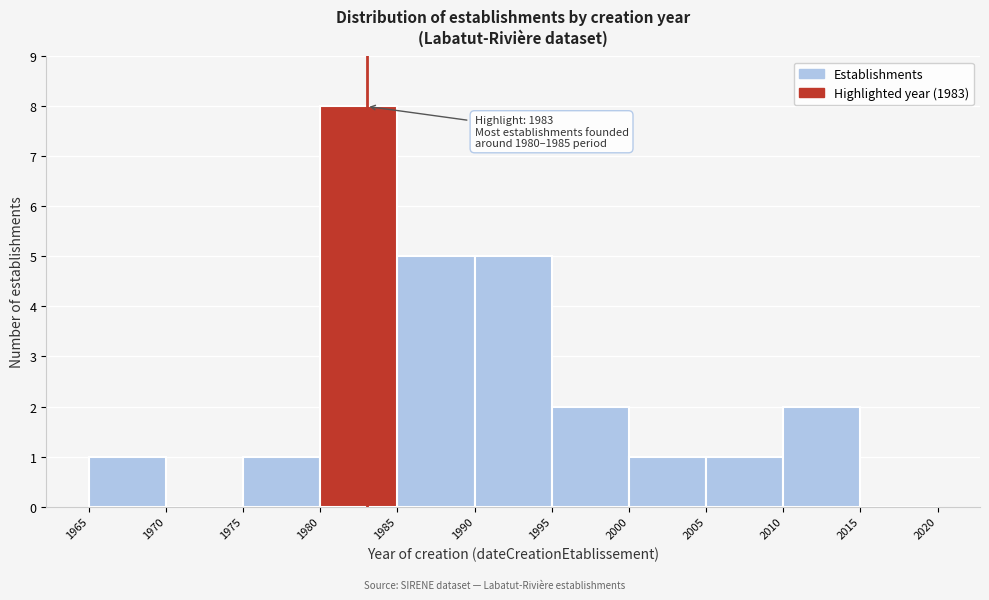

Over which range of the x-axis is the bar tallest?

1980 to 1985